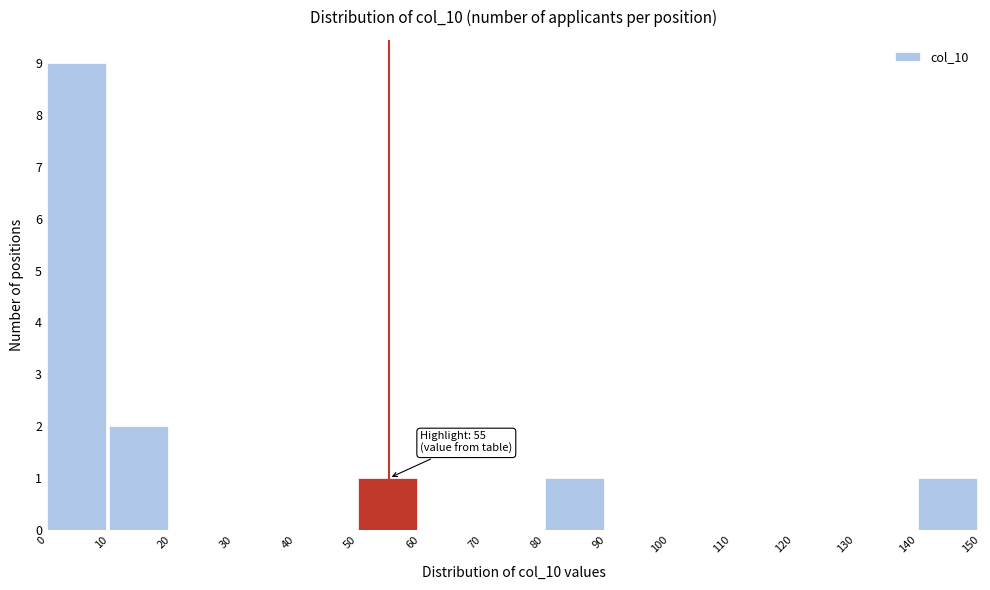

Over which range of the x-axis is the bar tallest?

0 to 10